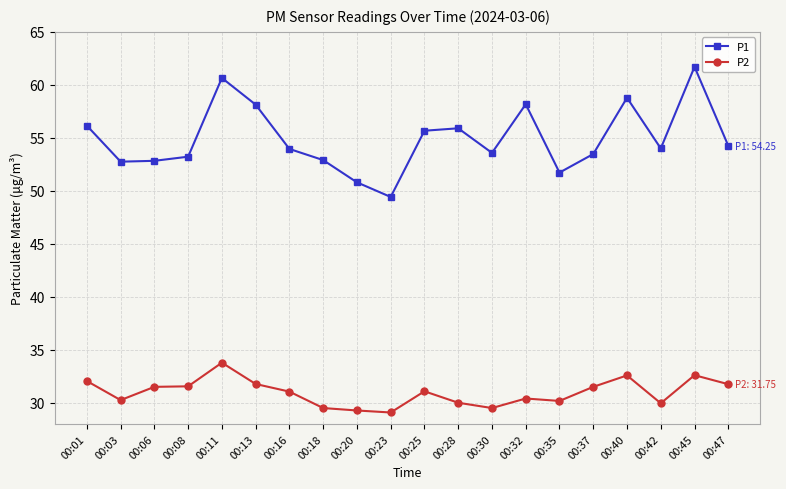

What is the highest value of the P1 series?

61.7